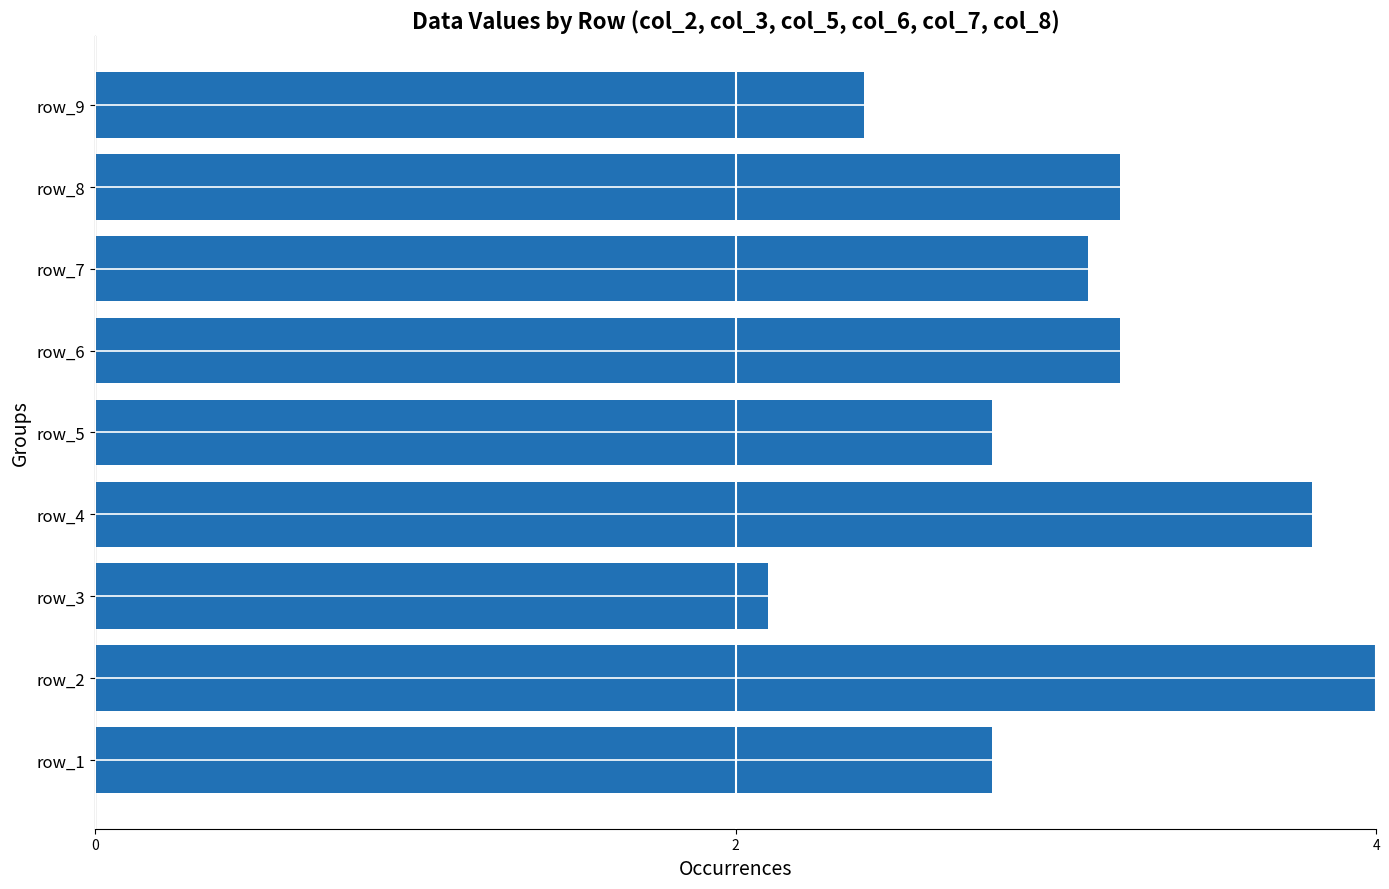

Approximately how many times larger is the value at row_1 compared to row_8?

0.9